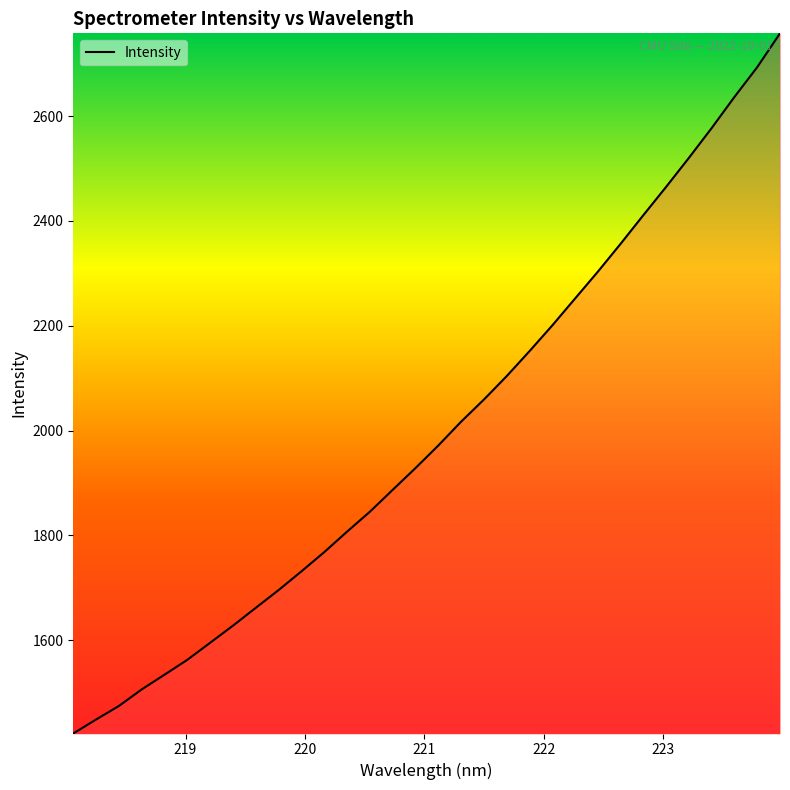

What is the smallest value displayed?

1422.2